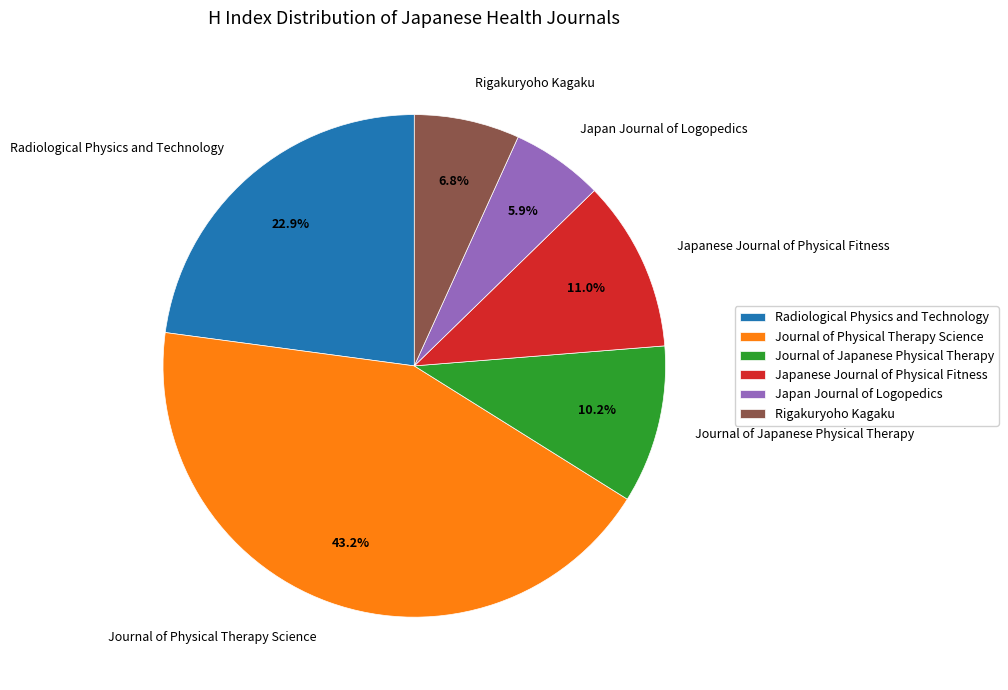

Do Journal of Physical Therapy Science and Japanese Journal of Physical Fitness together represent more than half of the pie?

Yes